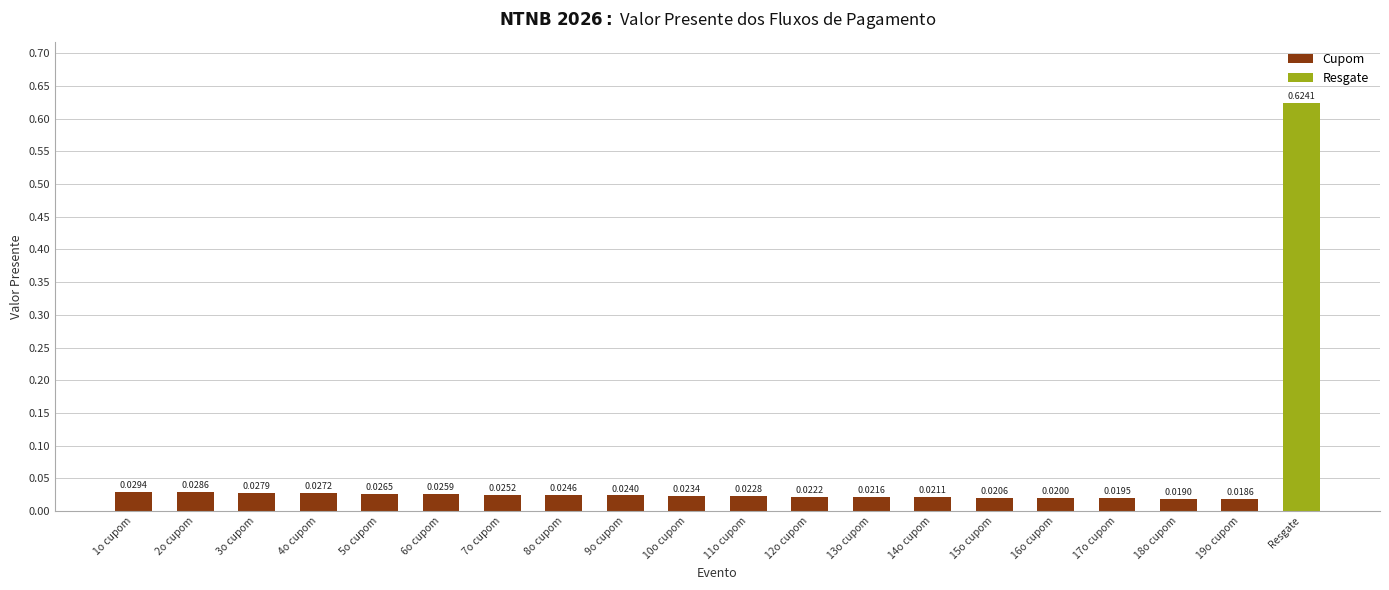

Which has a higher value, 12o cupom or 3o cupom?

3o cupom